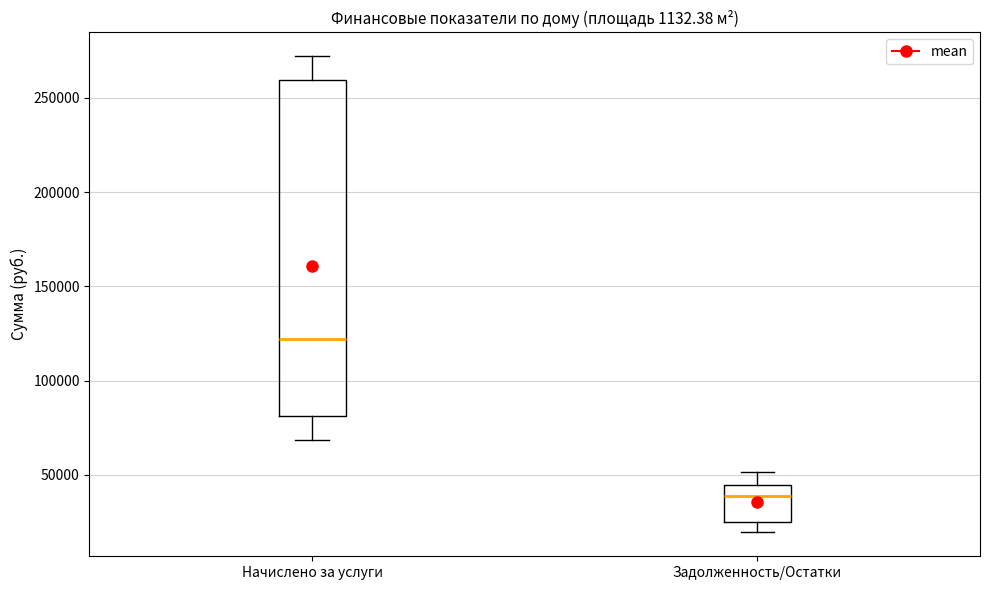

Where is the upper edge of the box for Задолженность/Остатки on the y-axis? The values are not printed on the chart, so give them approximately, as read against the axis.

45000